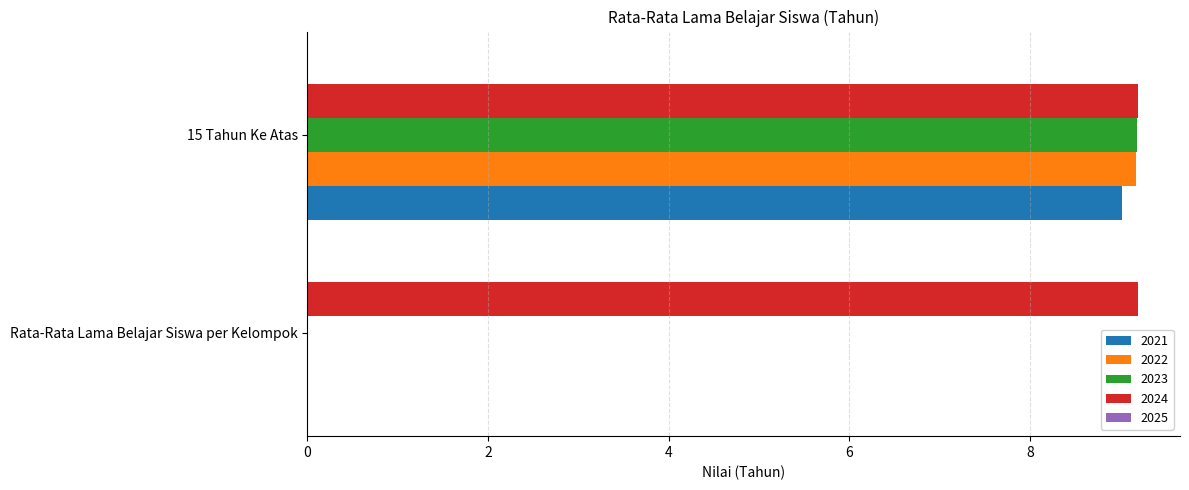

Between Rata-Rata Lama Belajar Siswa per Kelompok and 15 Tahun Ke Atas, which series saw the biggest shift?

2023